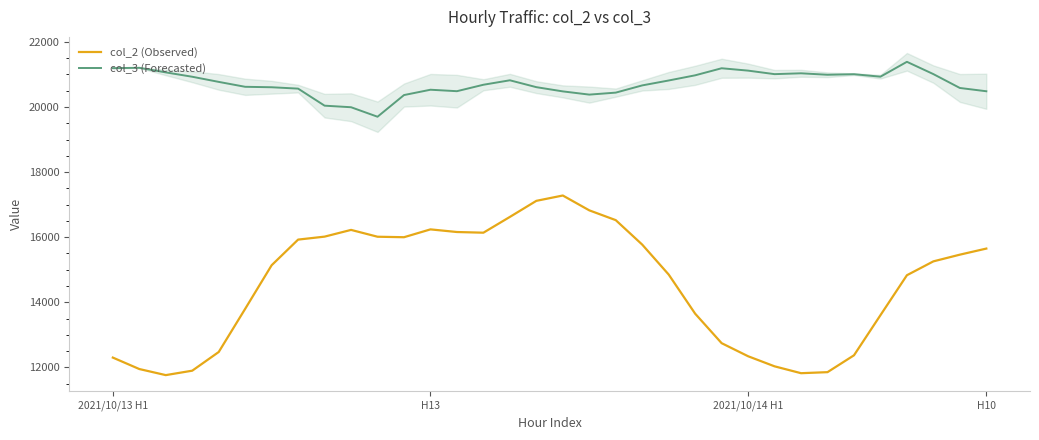

Is it true that col_2 (Observed) equals 17280 at 17?

True